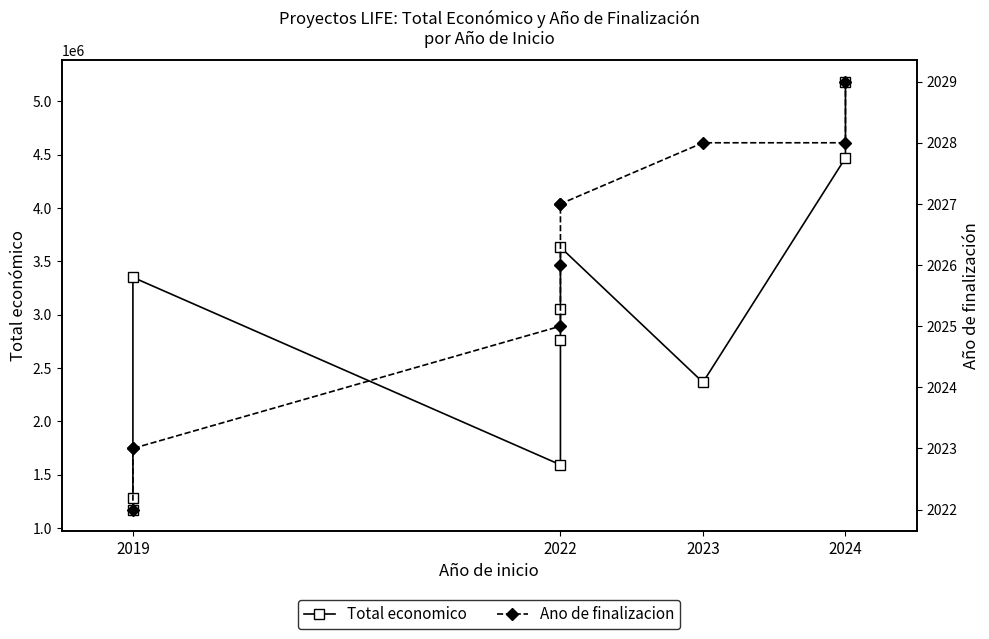

Which category has the lowest value across all series?

2019